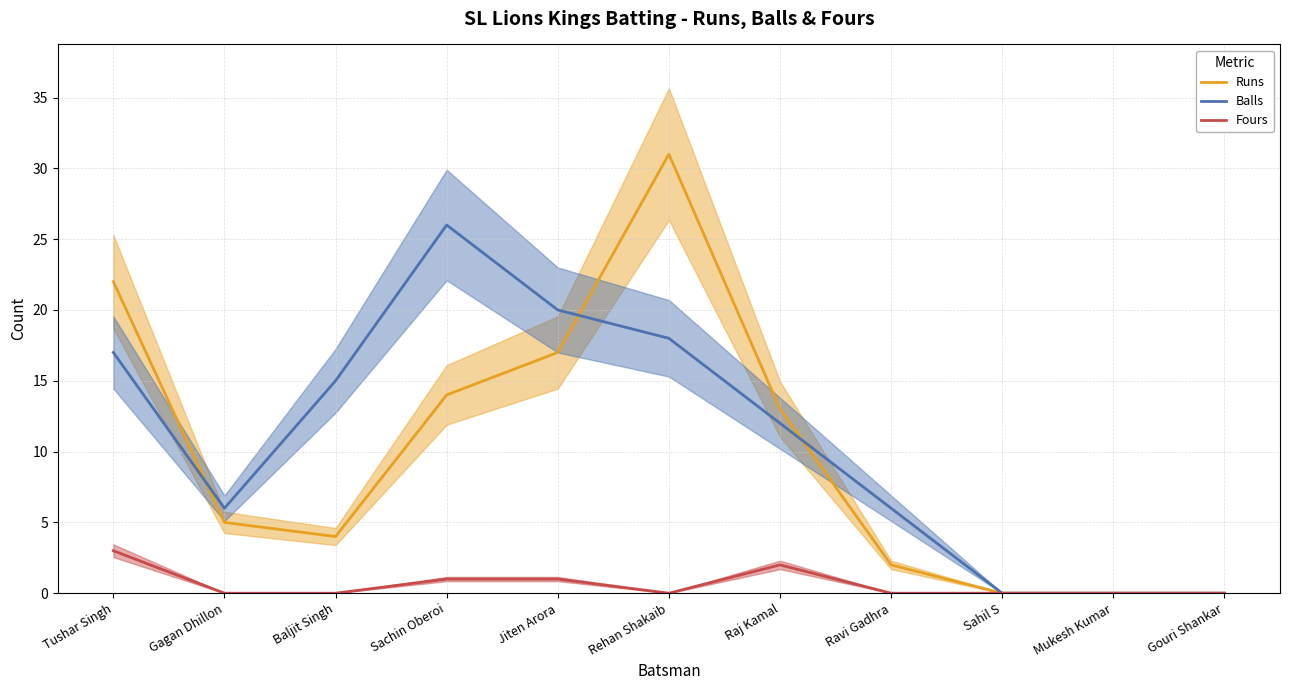

True or false: Fours has a value of 3 at Raj Kamal.

False